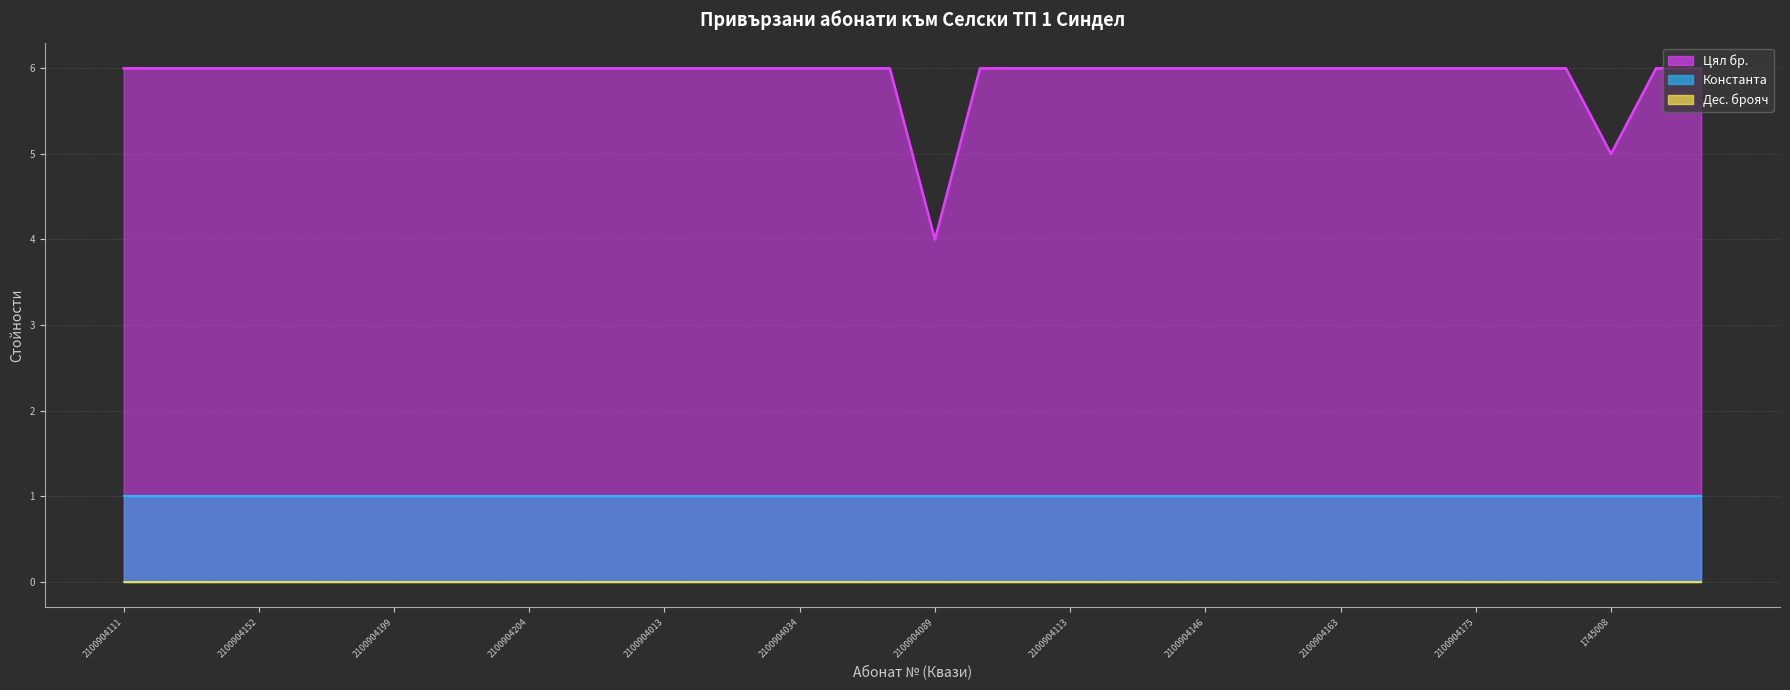

What position from the left is 2100904151?

26